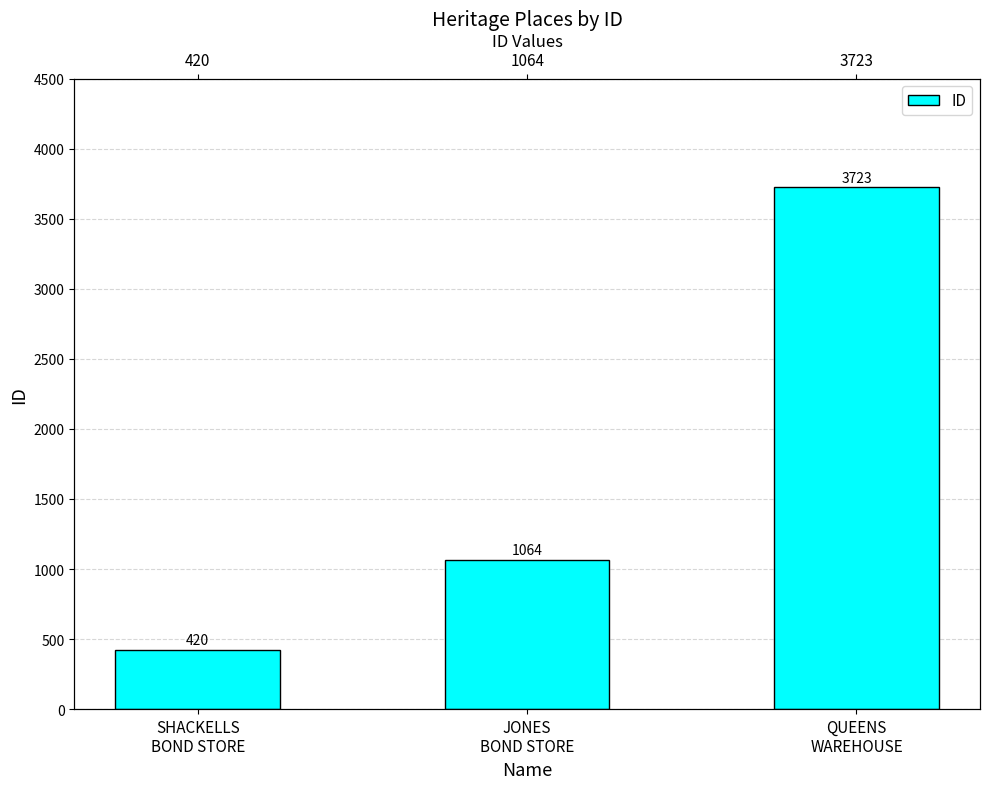

The value at QUEENS
WAREHOUSE is 2539. True or false?

False